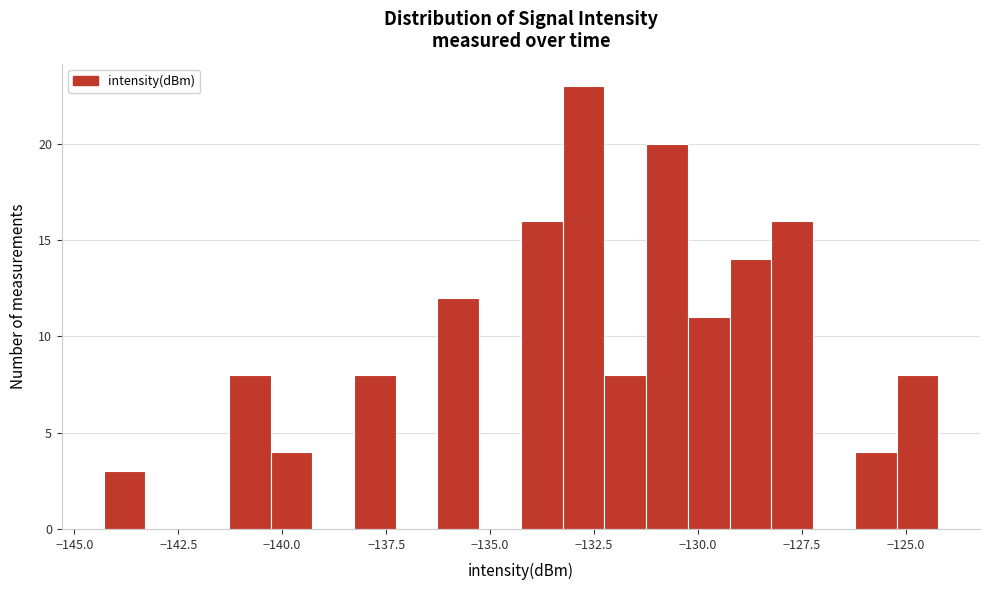

Around what value on the x-axis is the tallest bar? Give the approximate position of its centre, as read against the axis.

-133.0